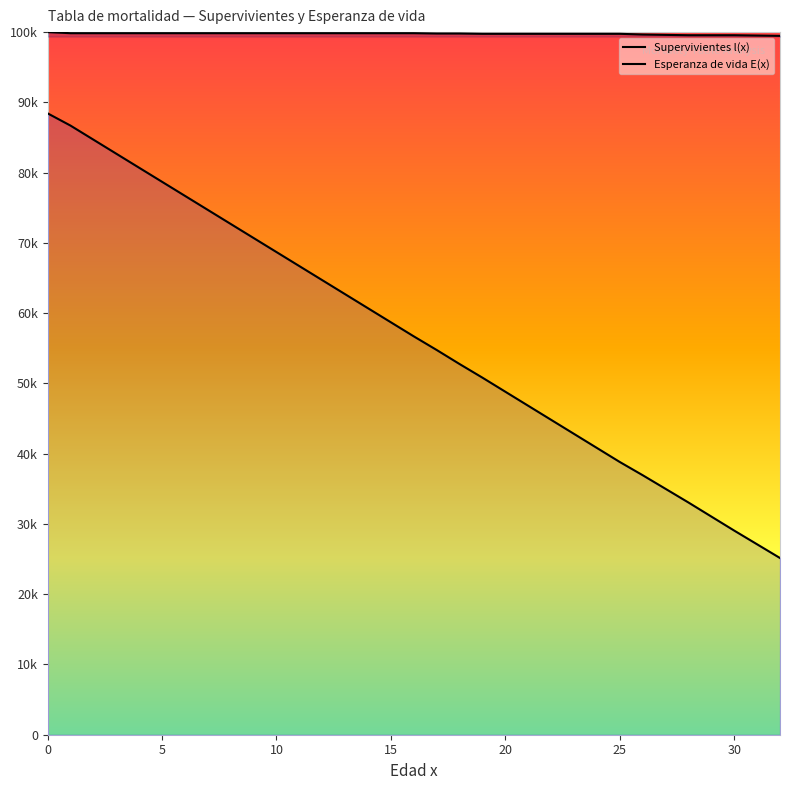

Which series has the largest range (max minus min)?

Esperanza de vida E(x)